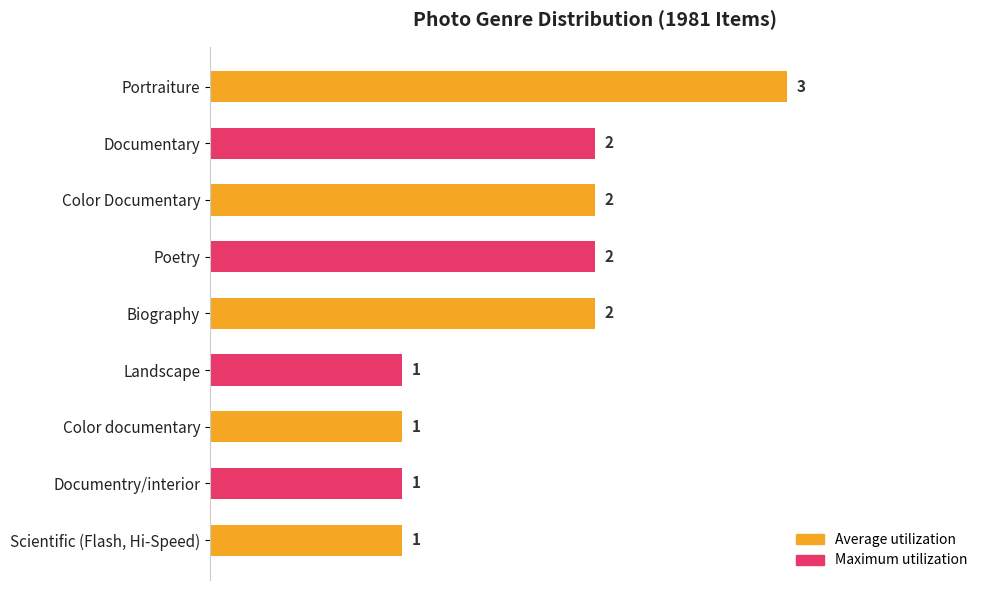

What is the sum of the values at Biography and Portraiture?

5